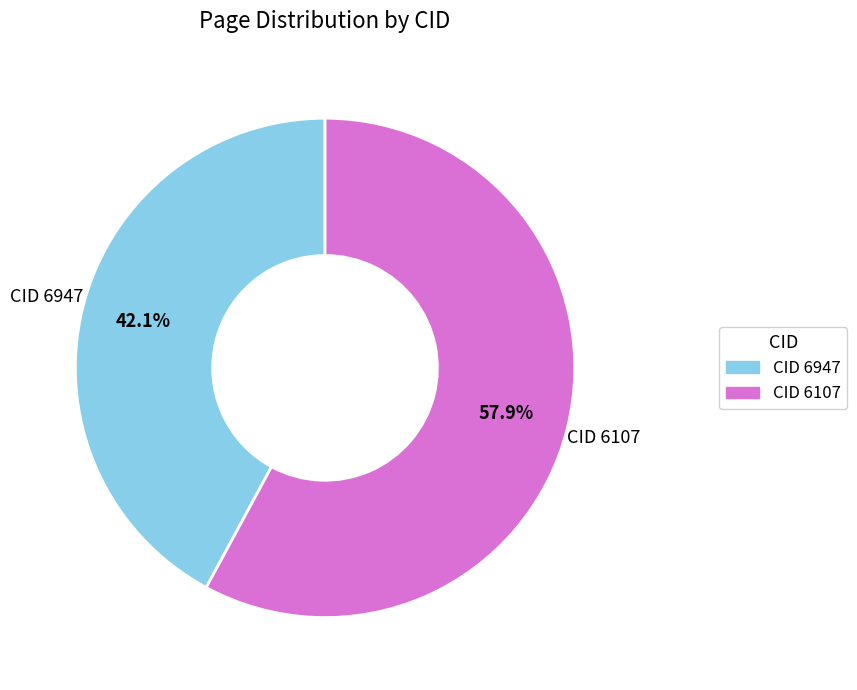

To the nearest percent, what is the difference between the CID 6107 and CID 6947 slice percentages?

16%